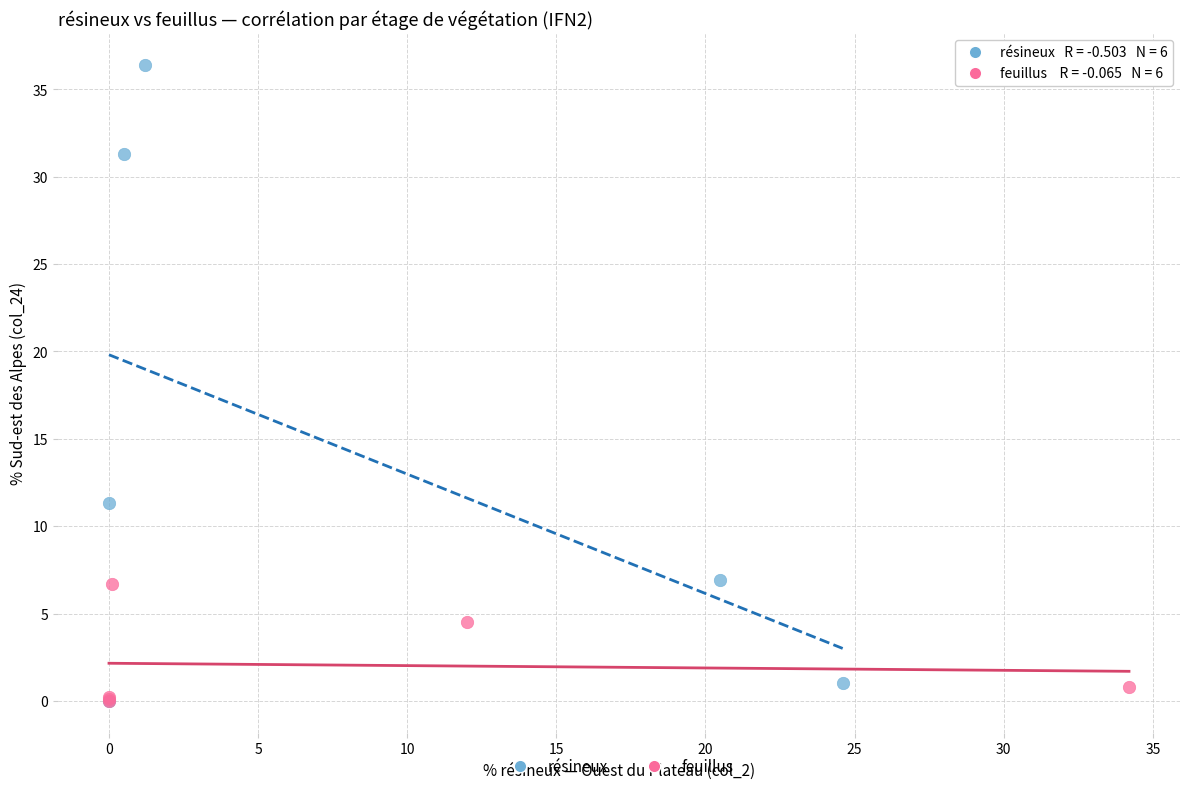

Which series contains the highest Y value?

résineux